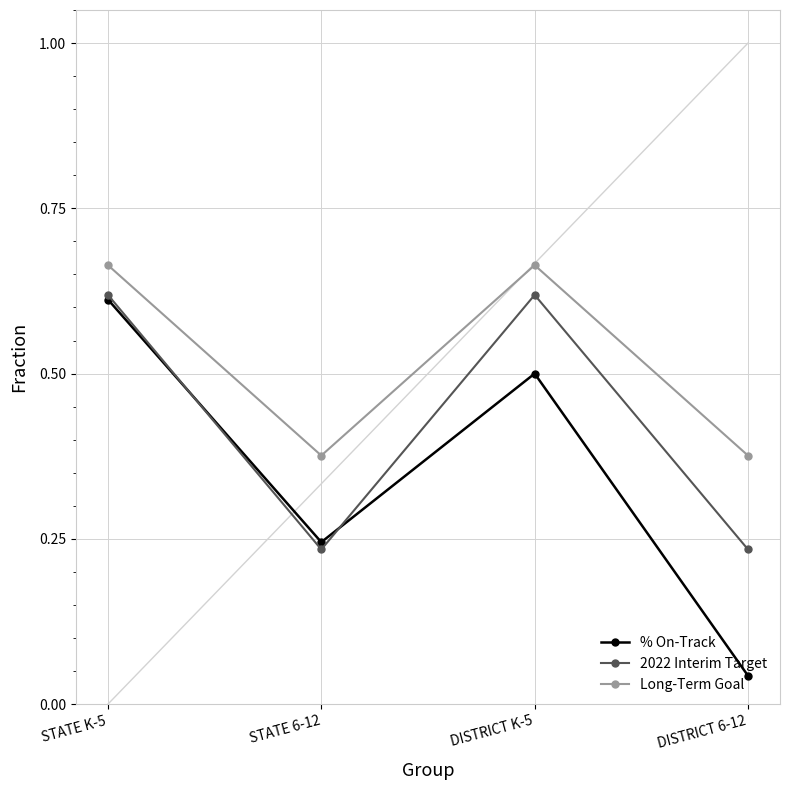

What is the sum of all Long-Term Goal values?

2.1